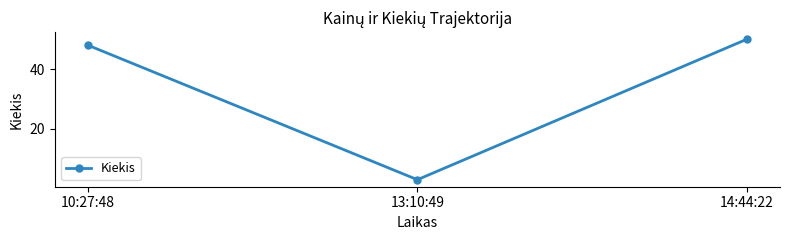

Reading left to right, extract all data points from this chart.

48	3	50